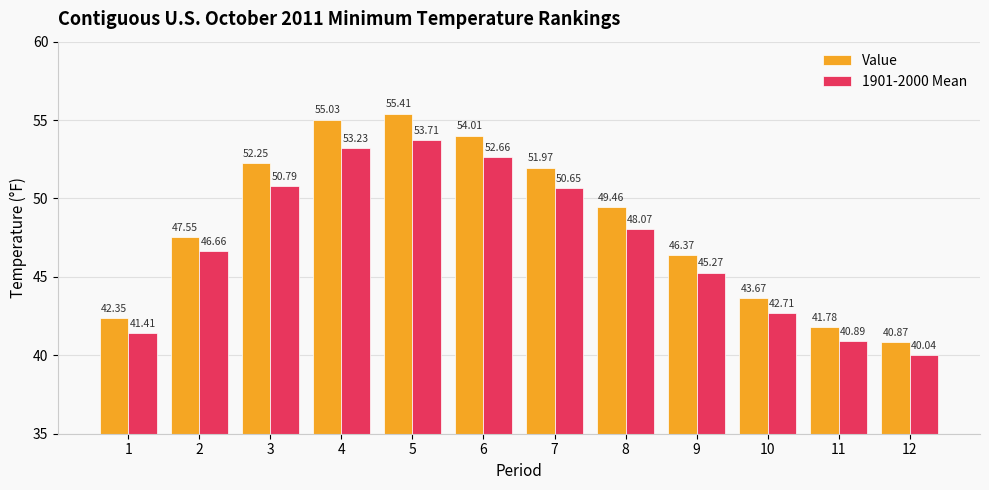

What is the difference between the maximum and minimum values in the 1901-2000 Mean series?

13.7